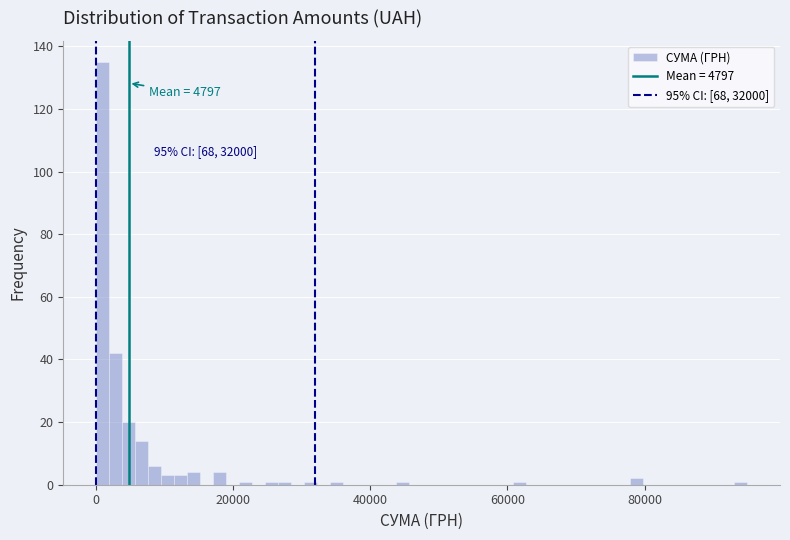

Around what value on the x-axis is the tallest bar? Give the approximate position of its centre, as read against the axis.

0